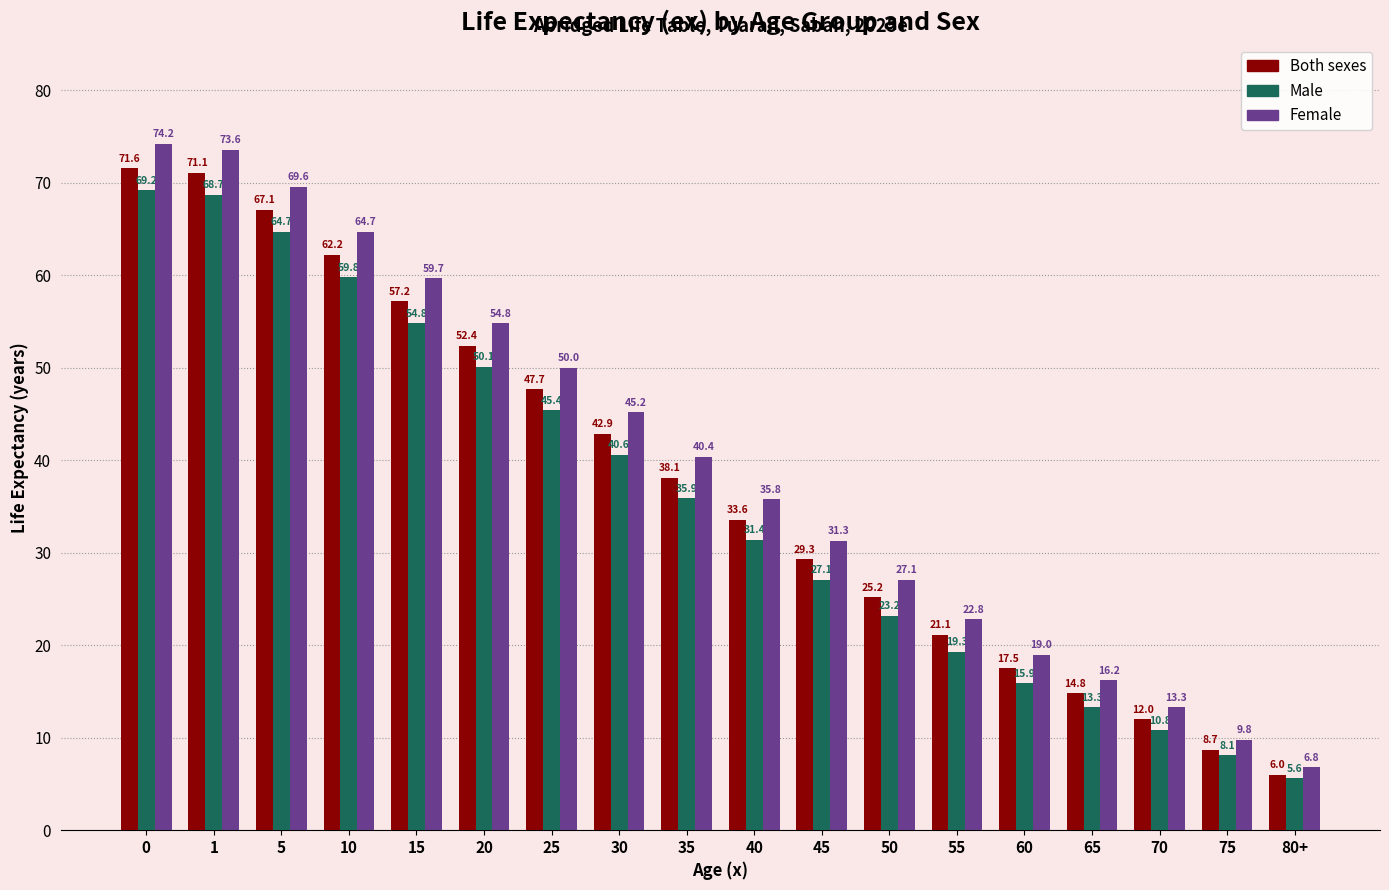

What is the difference between the maximum and minimum values in the Both sexes series?

65.6